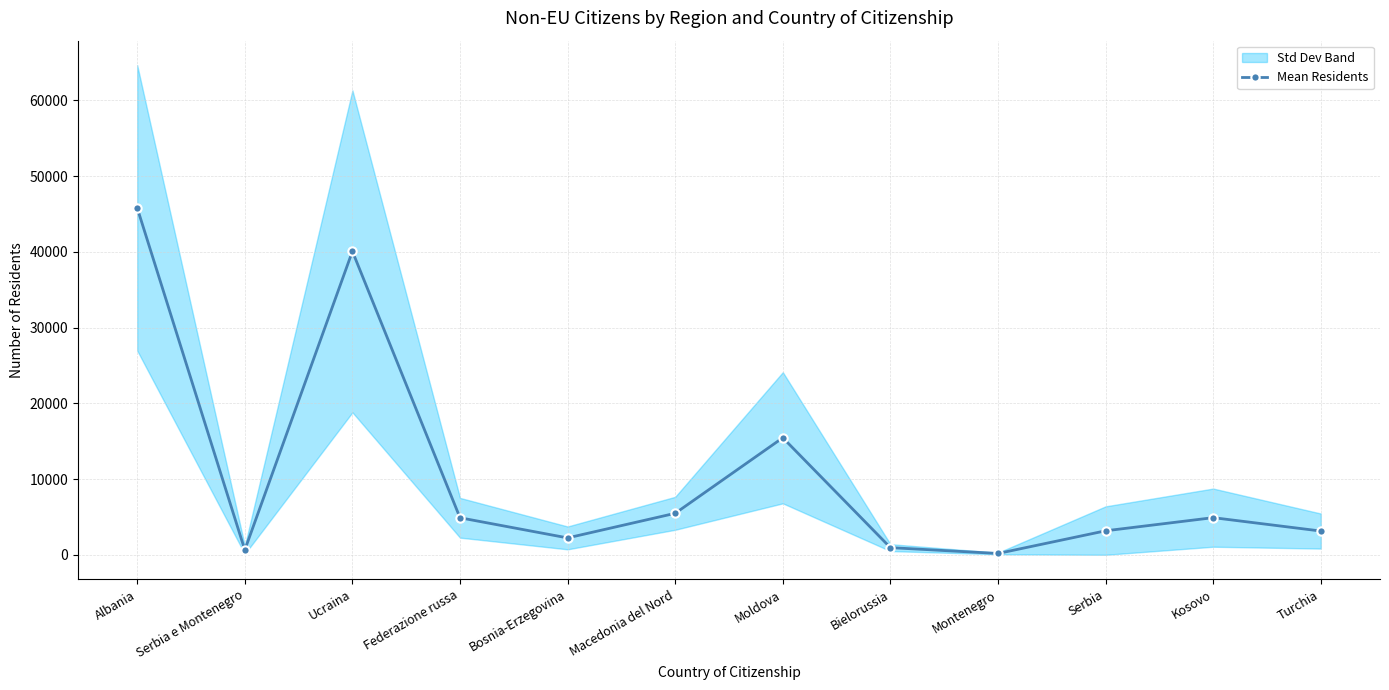

True or false: the data has more than 0 interior local peaks.

True